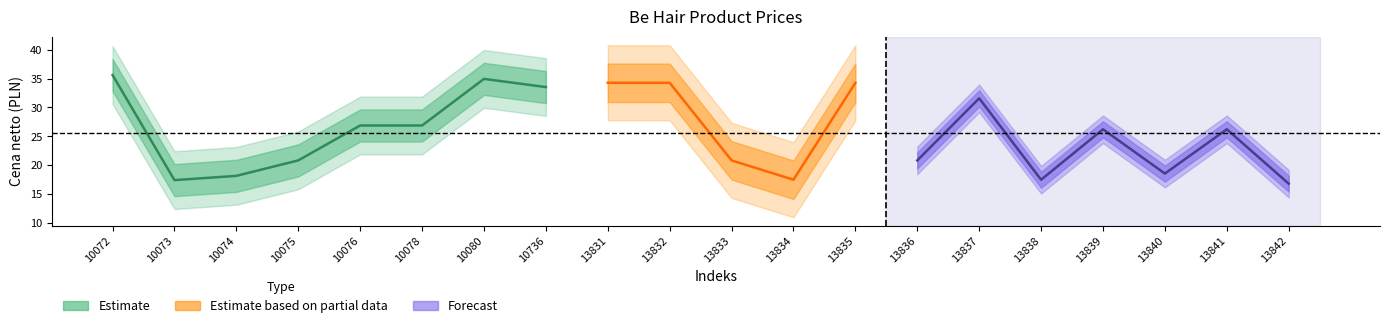

List the labels in order of value, smallest first.

13842, 10073, 13834, 13838, 10074, 13840, 10075, 13833, 13836, 13839, 13841, 10076, 10078, 13837, 10736, 13831, 13832, 13835, 10080, 10072